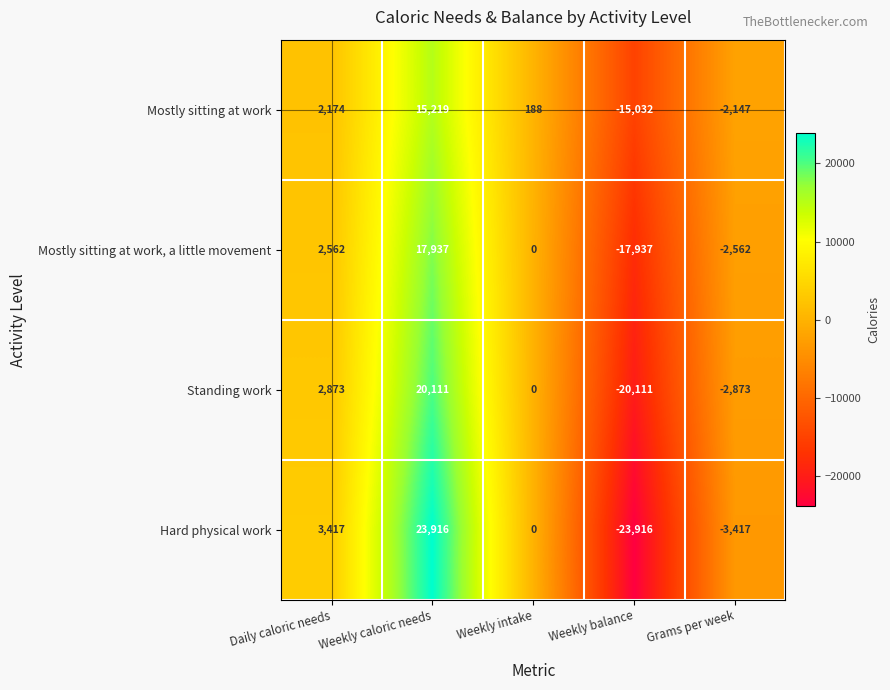

Rank the series at Weekly balance from highest to lowest value.

Mostly sitting at work, Mostly sitting at work, a little movement, Standing work, Hard physical work